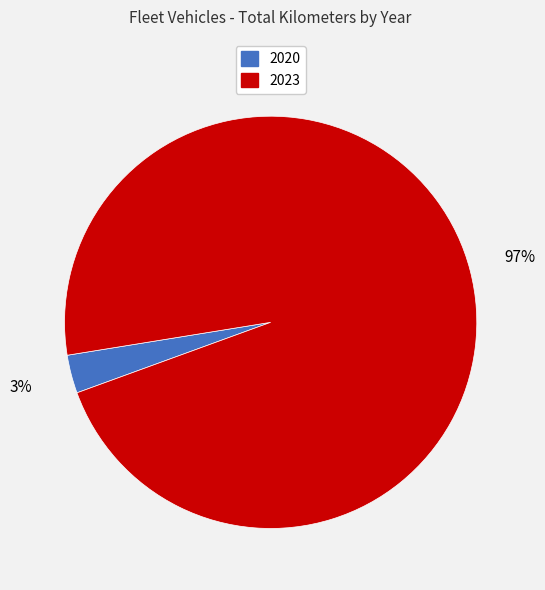

Is there any slice that represents more than half of the pie?

Yes